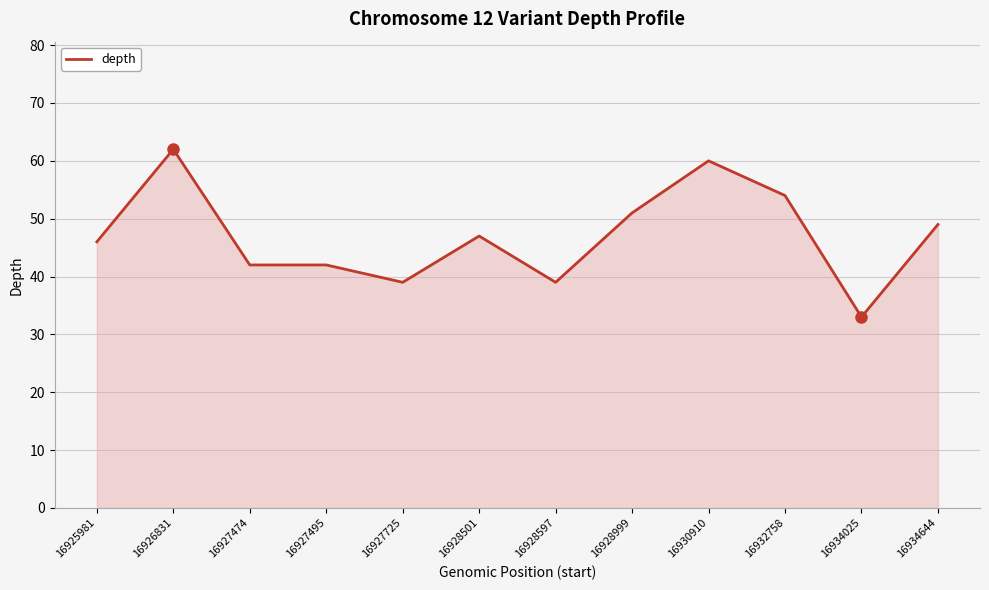

True or false: the data shows 49 at 16934644.

True